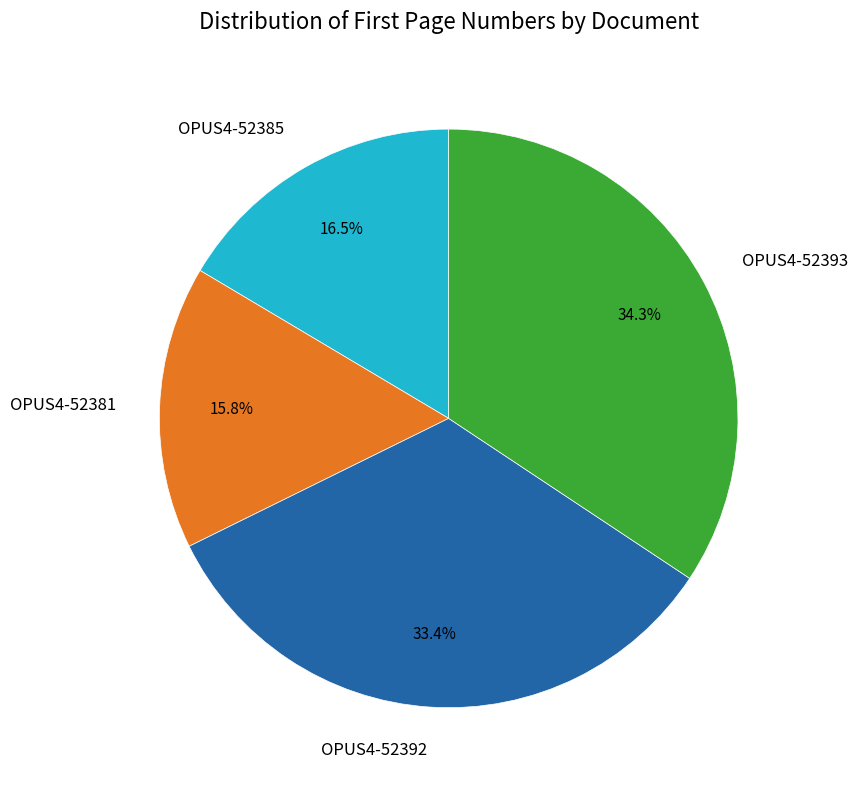

How many segments does this pie chart have?

4